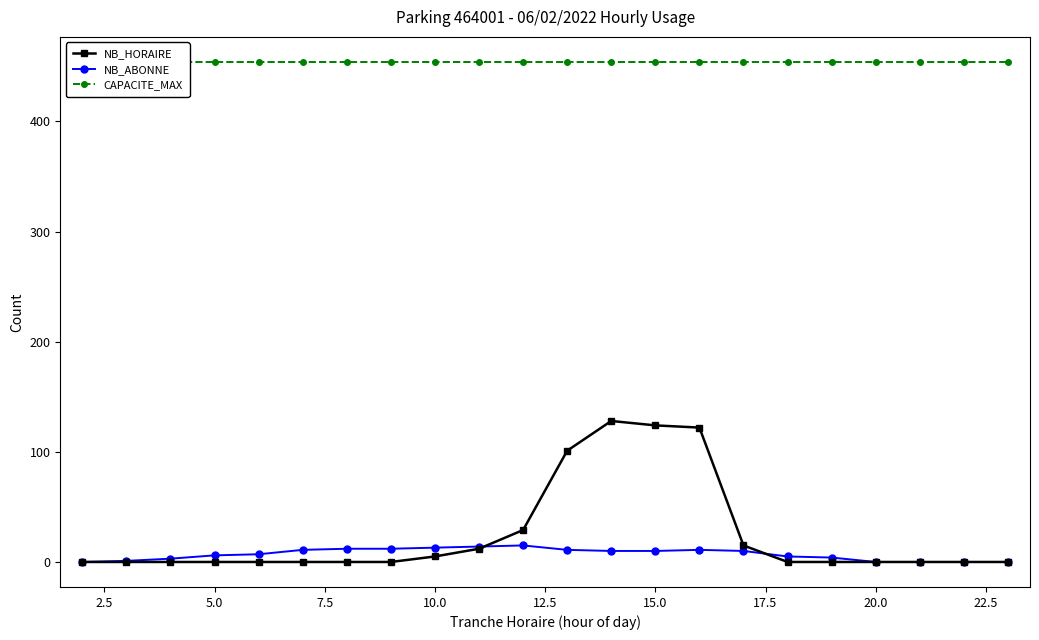

What is the maximum value for NB_ABONNE?

15